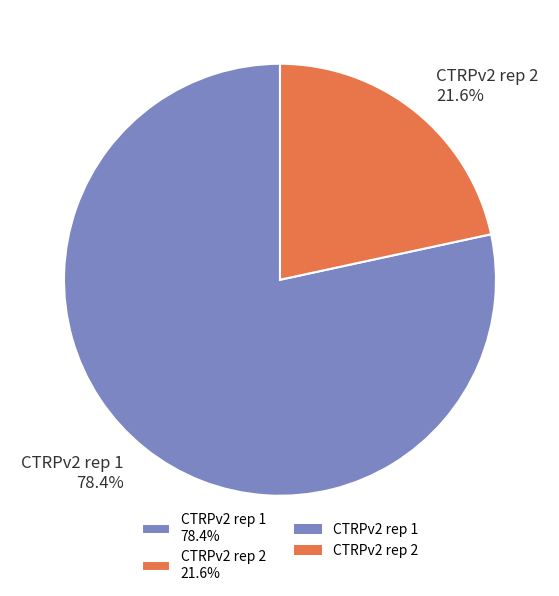

To the nearest percent, what is the average slice percentage?

50%